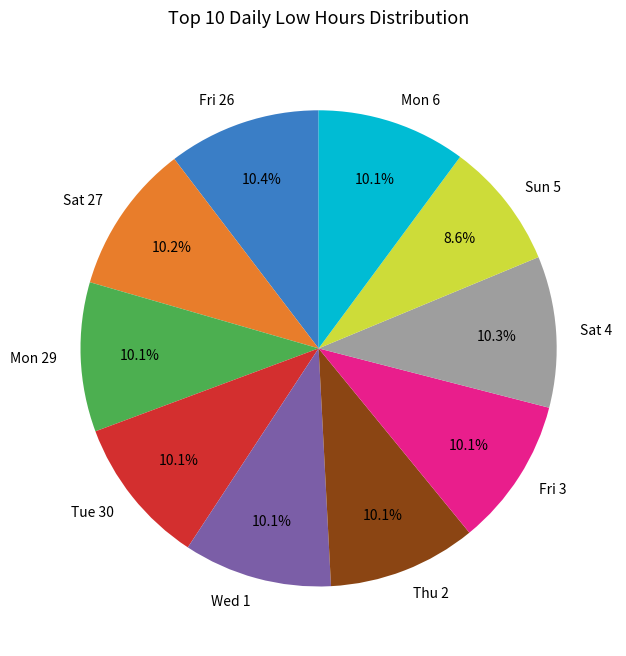

To the nearest percent, what percentage of the pie is Thu 2?

10%